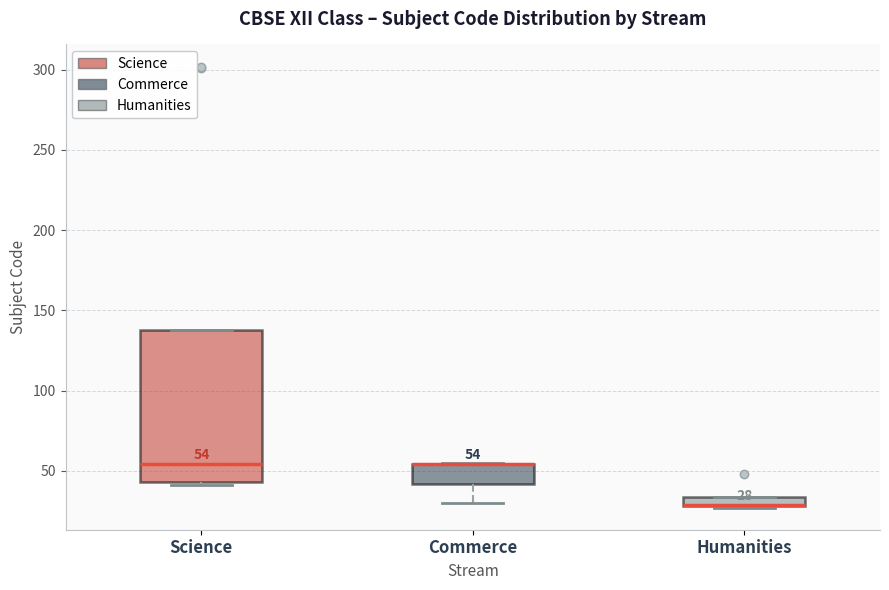

Comparing the boxes themselves (not the whiskers), which one is the tallest?

Science